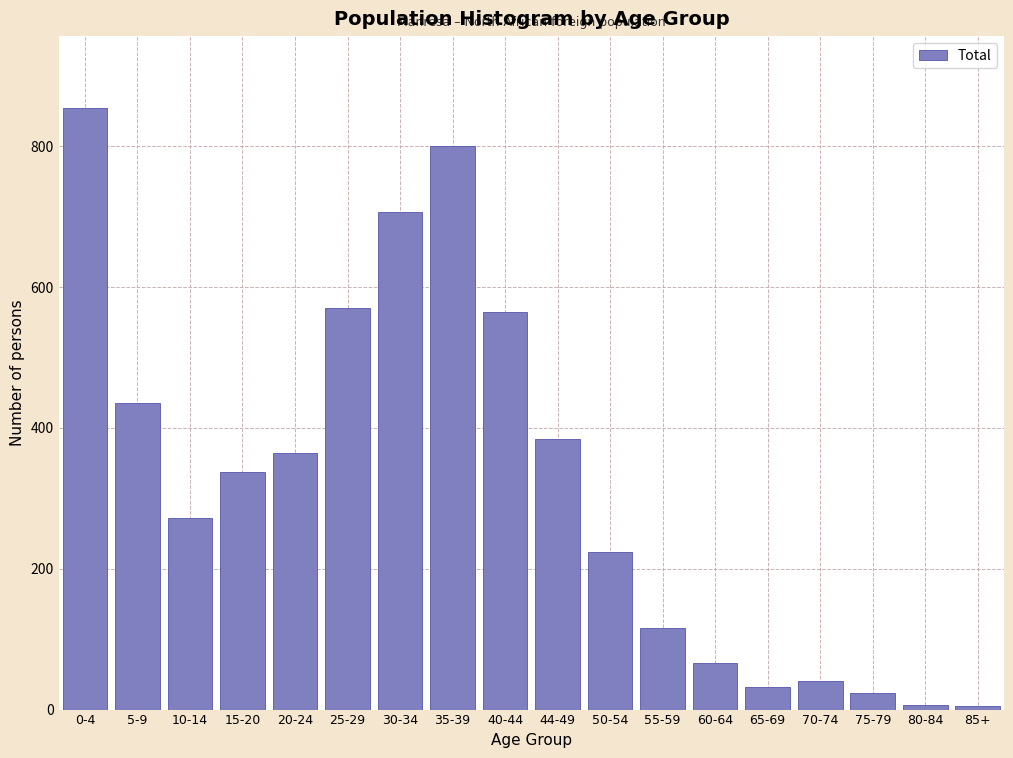

What is the label of the 8th bar from the right?

50-54